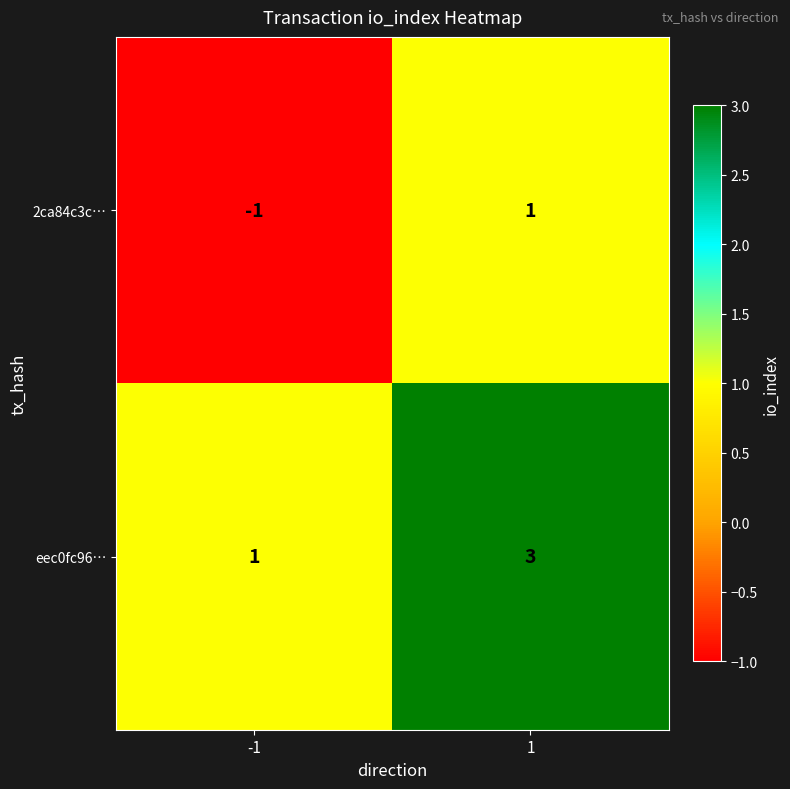

Is it true that 2ca84c3c… equals 2 at 1?

False